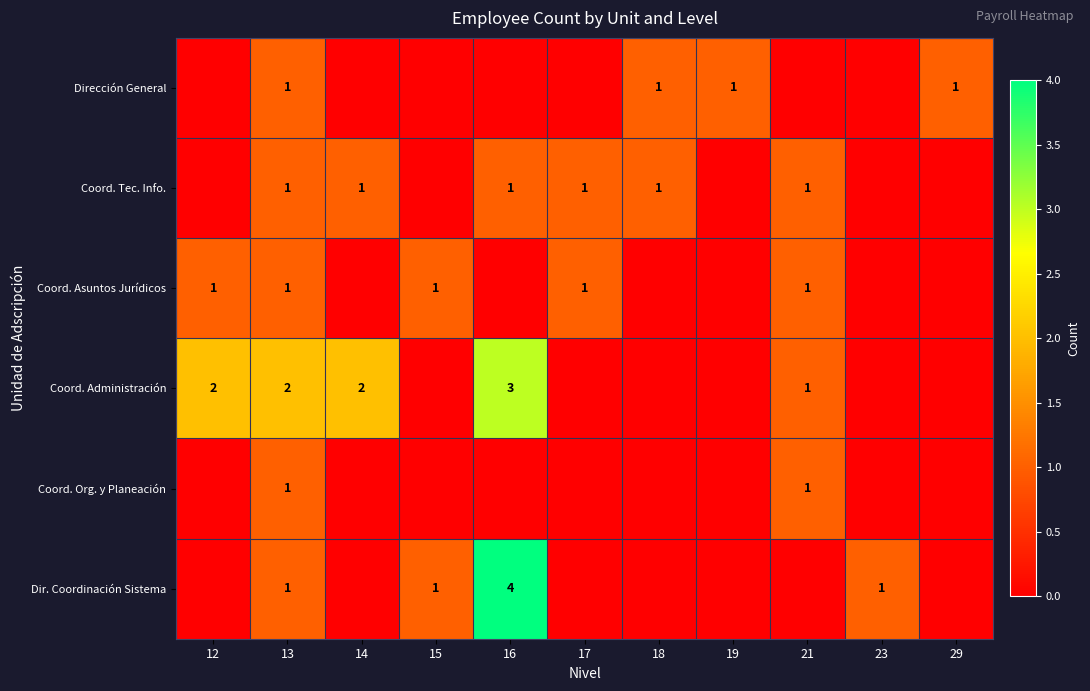

True or false: Dir. Coordinación Sistema has a value of 2 at 16.

False